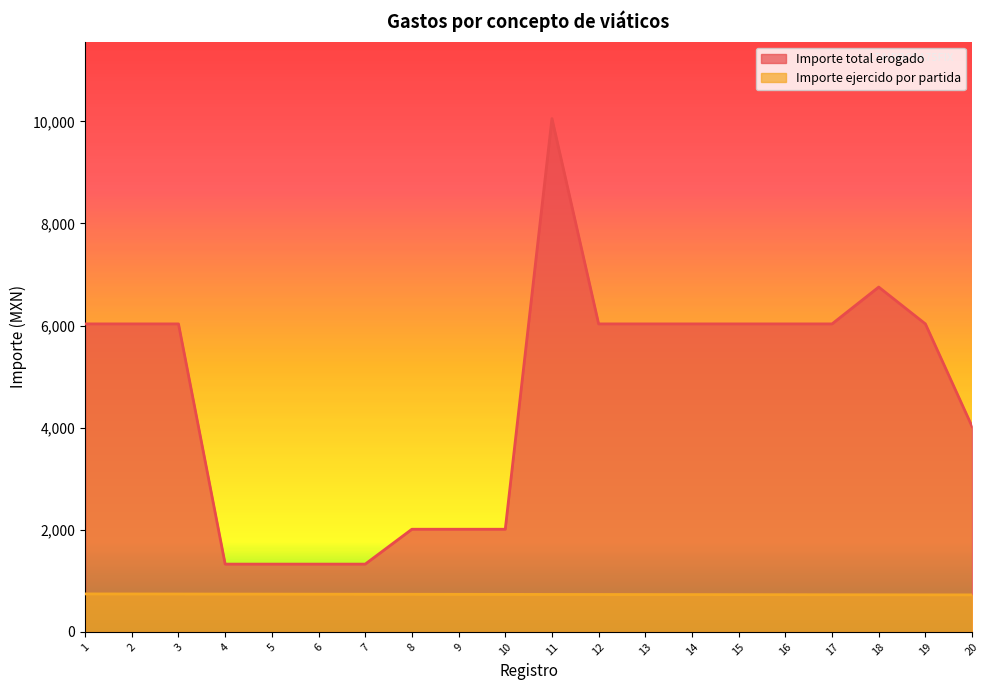

List the series in order of their overall mean, lowest first.

Importe ejercido por partida, Importe total erogado